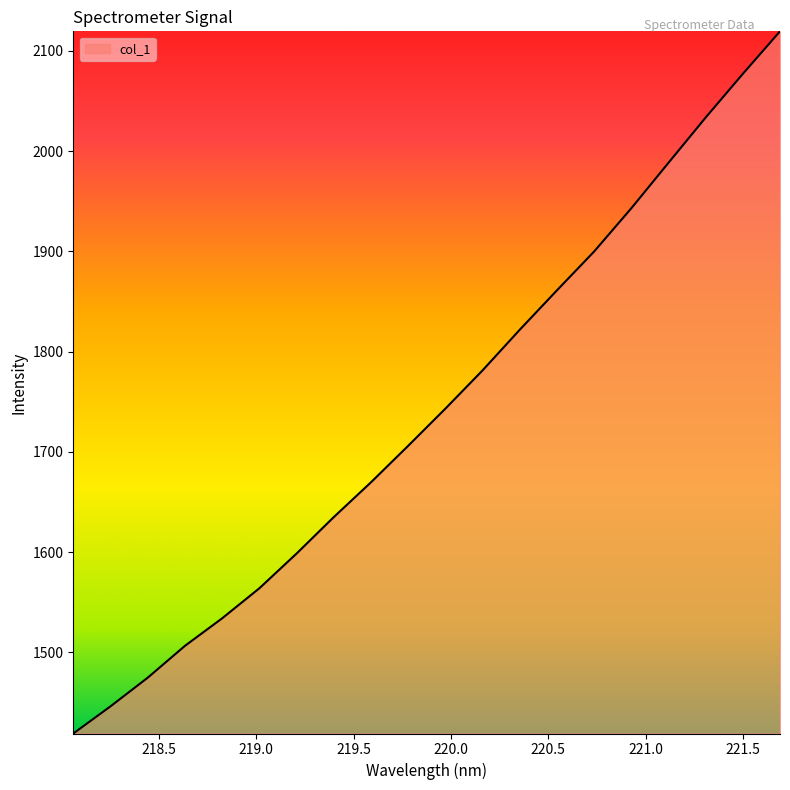

What is the difference between the maximum and minimum values?

700.4